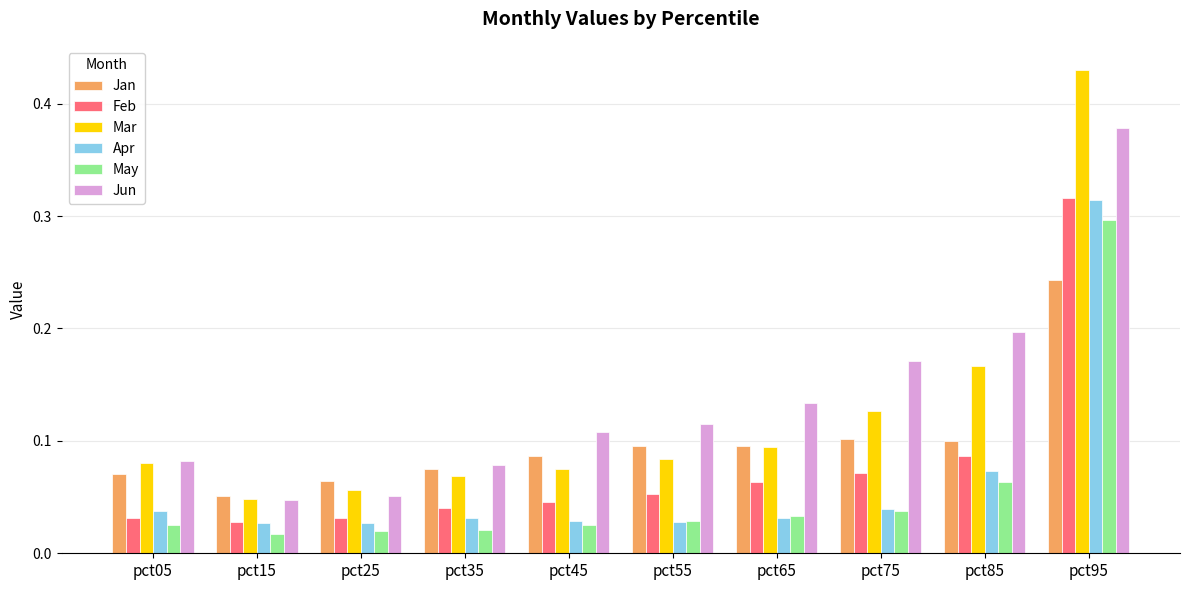

True or false: Feb has a value of 0.1 at pct95.

False